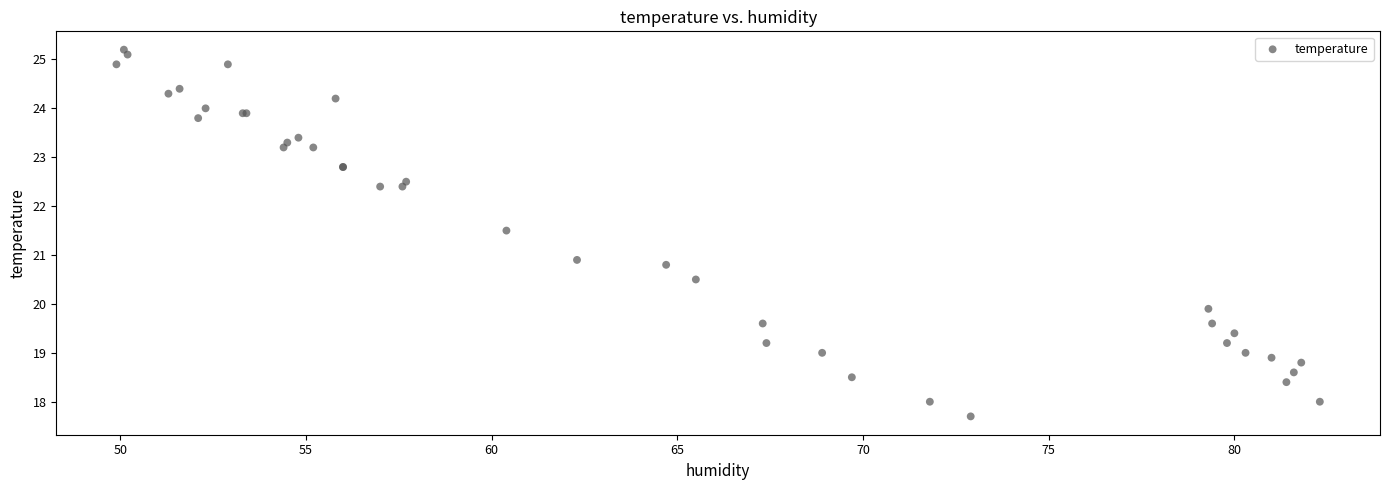

What Y value in the scatter plot is closest to 21?

20.9